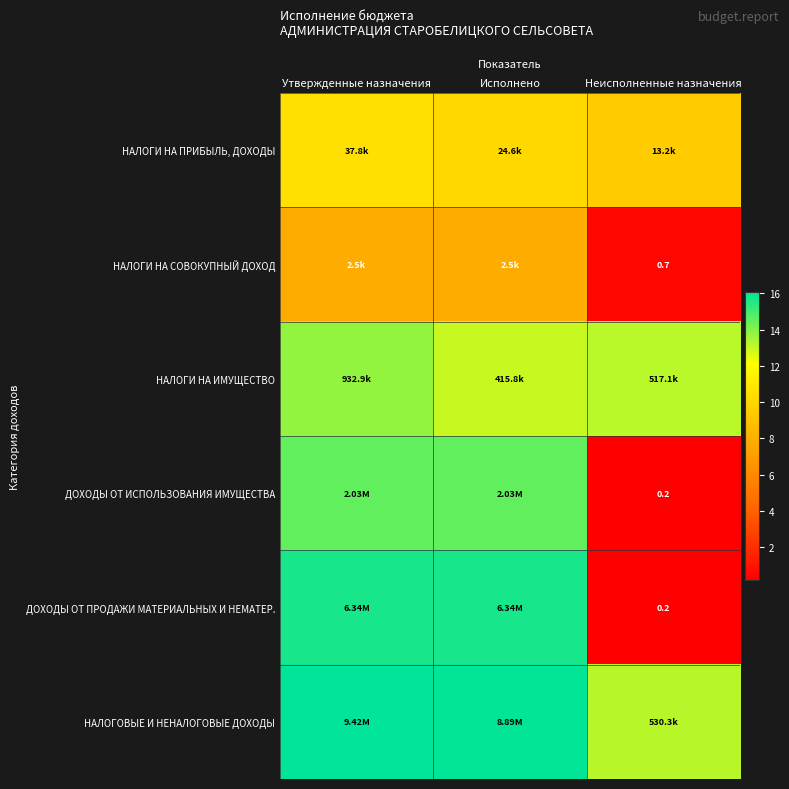

At which label does НАЛОГИ НА ПРИБЫЛЬ, ДОХОДЫ reach its peak?

Утвержденные назначения